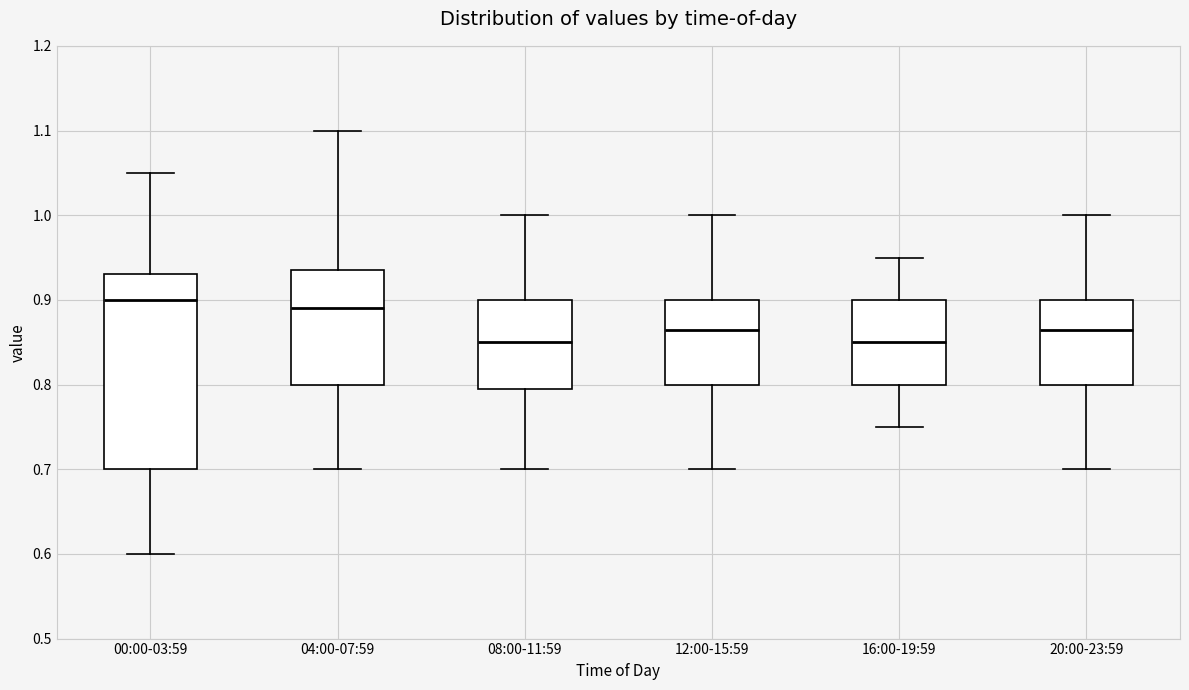

Which box is the tallest, from its lower edge to its upper edge?

00:00-03:59